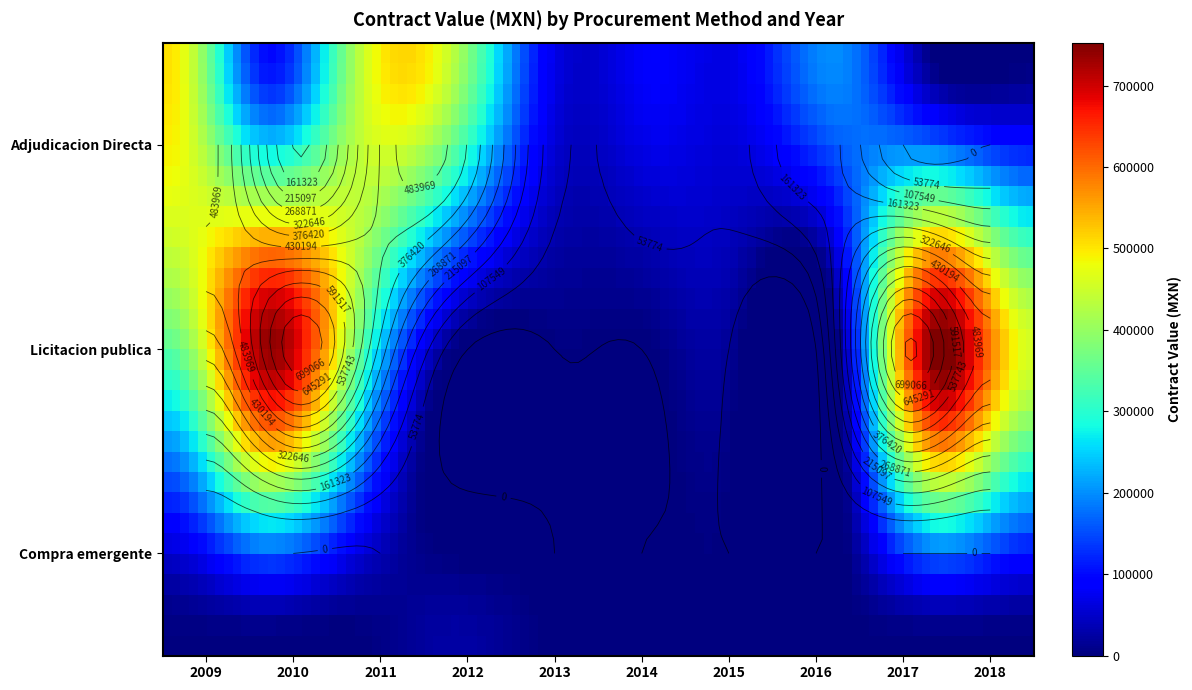

Which has a higher value, 2012 or 2018?

2012